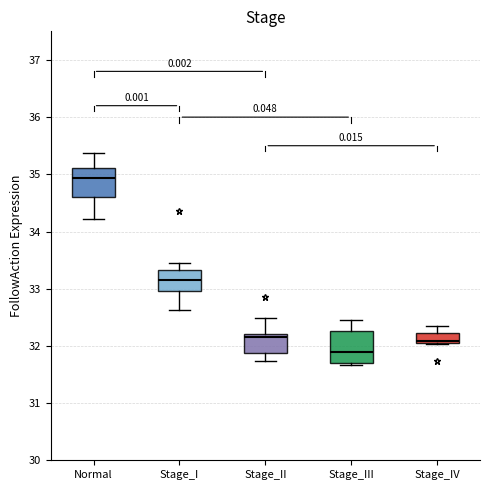

Reading left to right, read every box against the y-axis: the position of its median line, the range the box covers, and the ends of its whiskers. The values are not printed on the chart, so give them approximately, as read against the axis.

Normal: median 34.9, box 34.6 to 35.1, whiskers 34.2 to 35.4
Stage_I: median 33.2, box 33.0 to 33.3, whiskers 32.6 to 33.5
Stage_II: median 32.2 (just below the box's upper edge), box 31.9 to 32.2, whiskers 31.7 to 32.5
Stage_III: median 31.9, box 31.7 to 32.3, whiskers 31.7 (just below the box's lower edge) to 32.5
Stage_IV: median 32.1 (just above the box's lower edge), box 32.1 to 32.2, whiskers 32.0 to 32.4